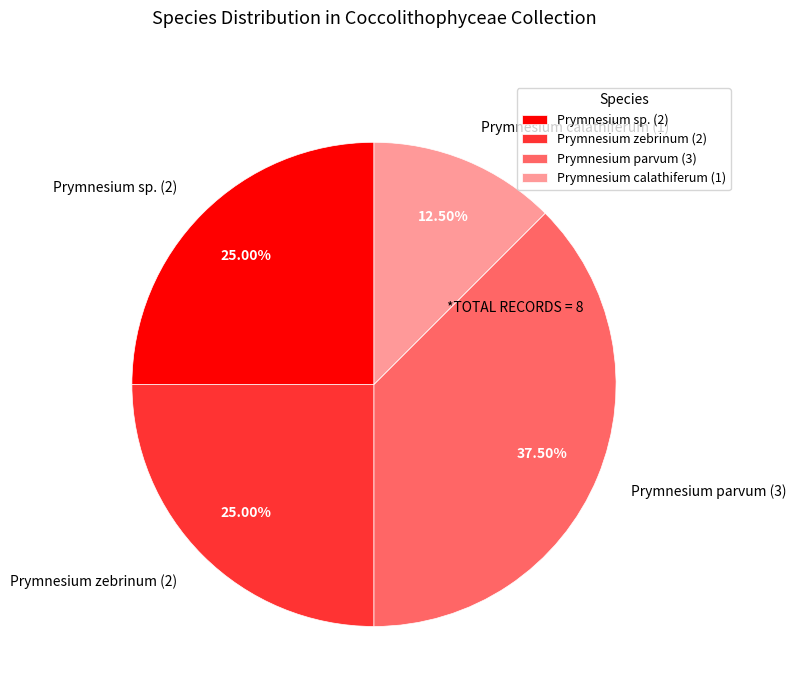

Count the number of slices in the pie.

4